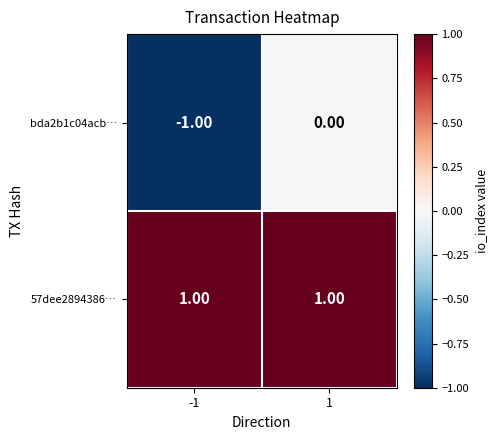

Rank the categories by bda2b1c04acb… value from lowest to highest.

-1, 1